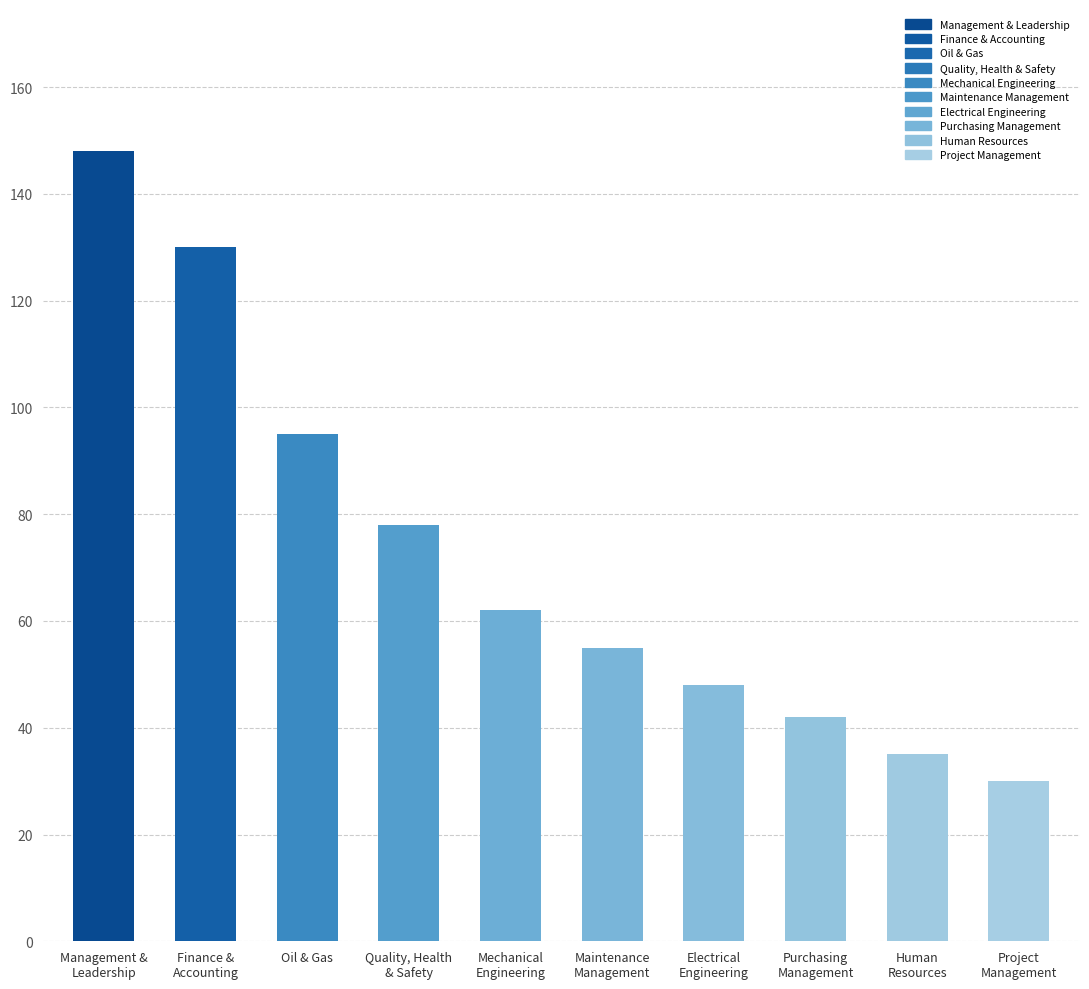

What is the minimum value shown in the chart?

30